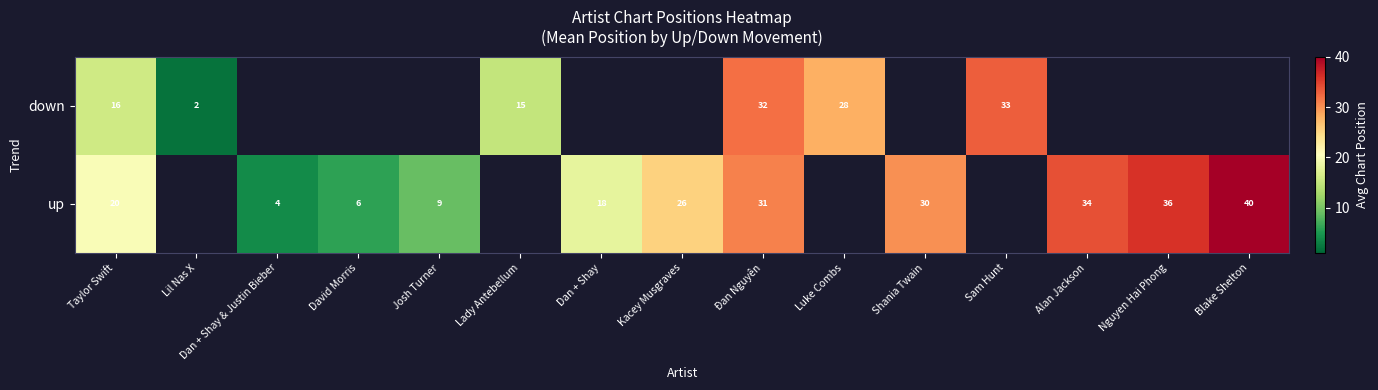

The value of down at Lil Nas X is 3.1. True or false?

False